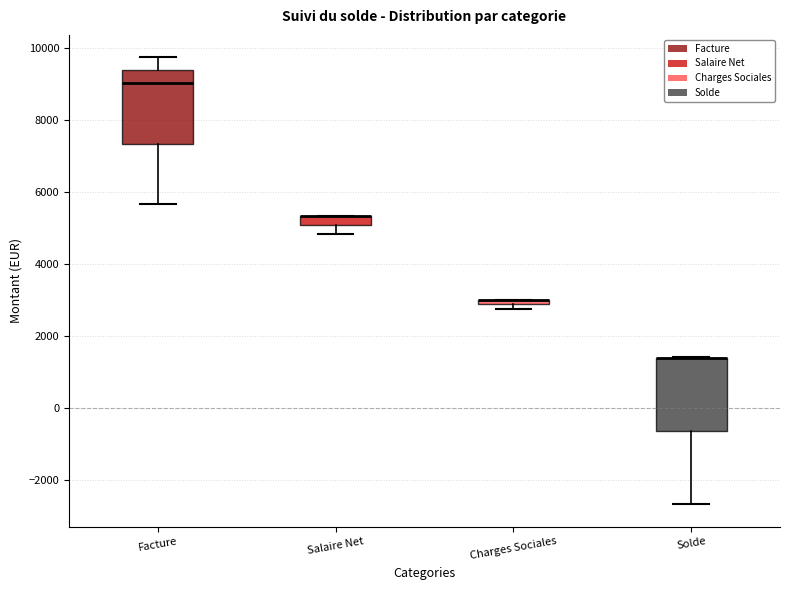

Where is the upper edge of the box for Facture on the y-axis? The values are not printed on the chart, so give them approximately, as read against the axis.

9400